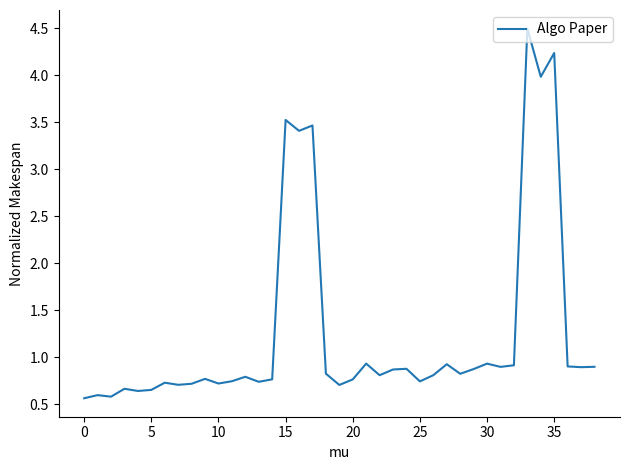

What is the greatest value displayed?

4.5